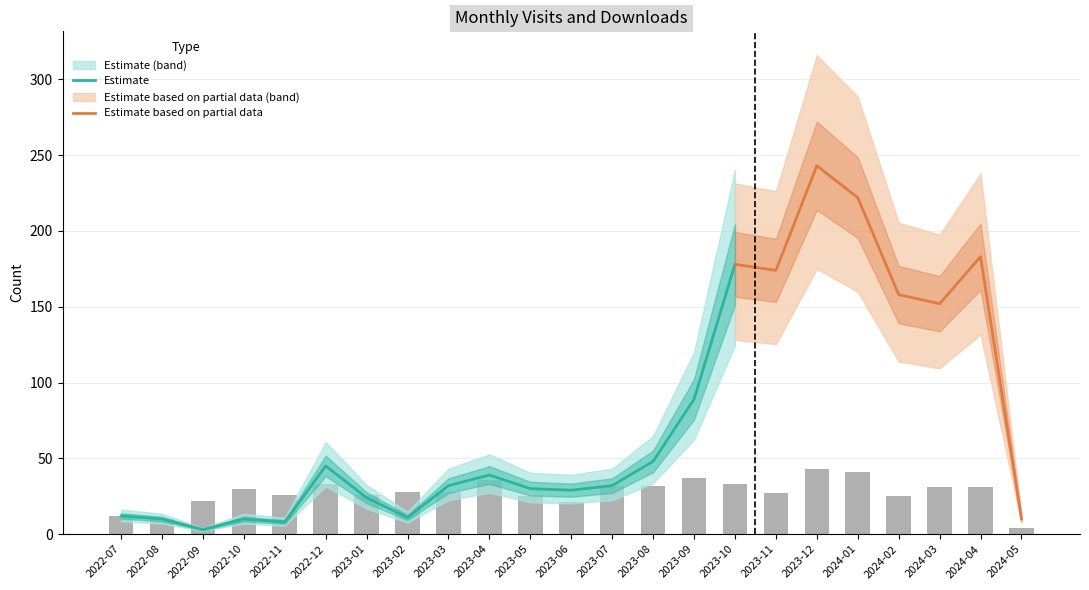

At which category does the chart reach its minimum across all series?

2024-05